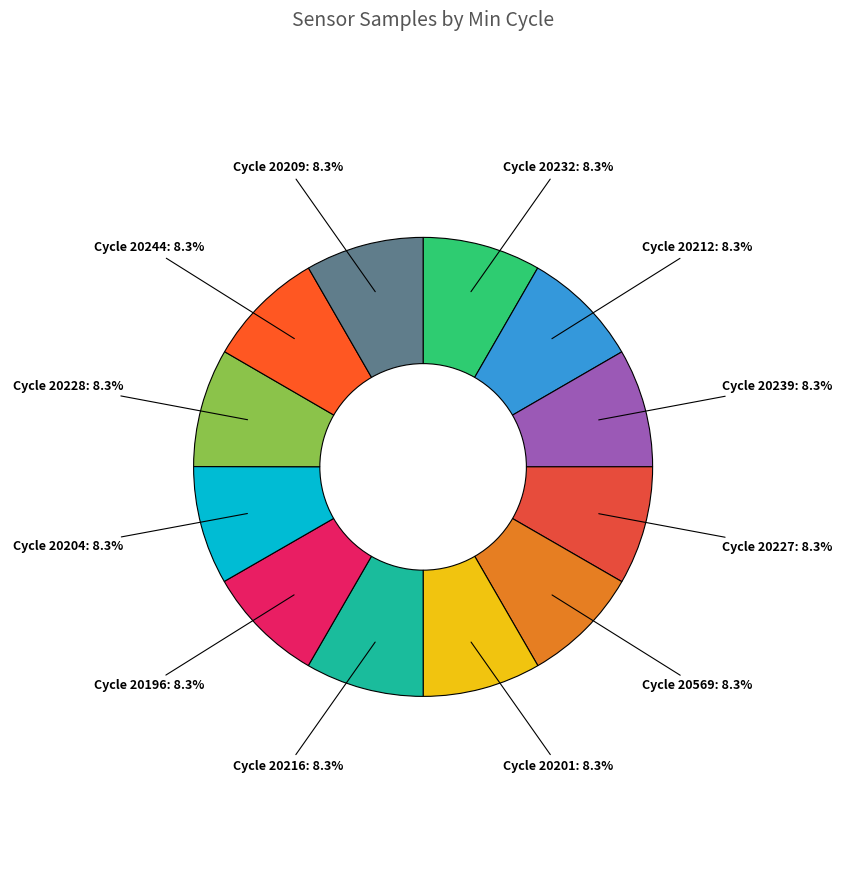

How many segments does this pie chart have?

12